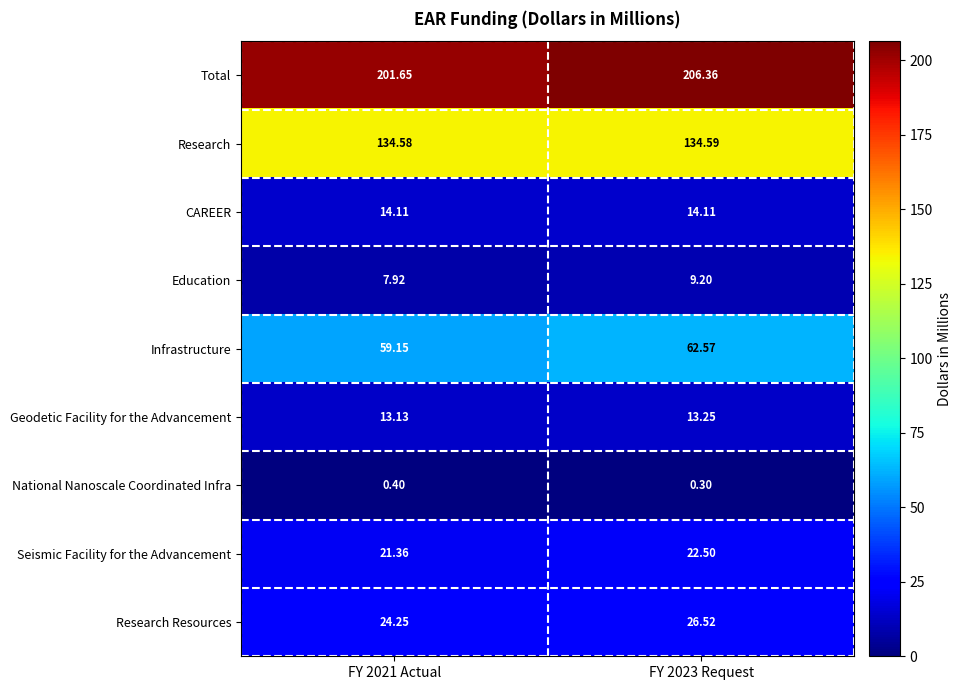

How many values in the Total series are below 206?

1